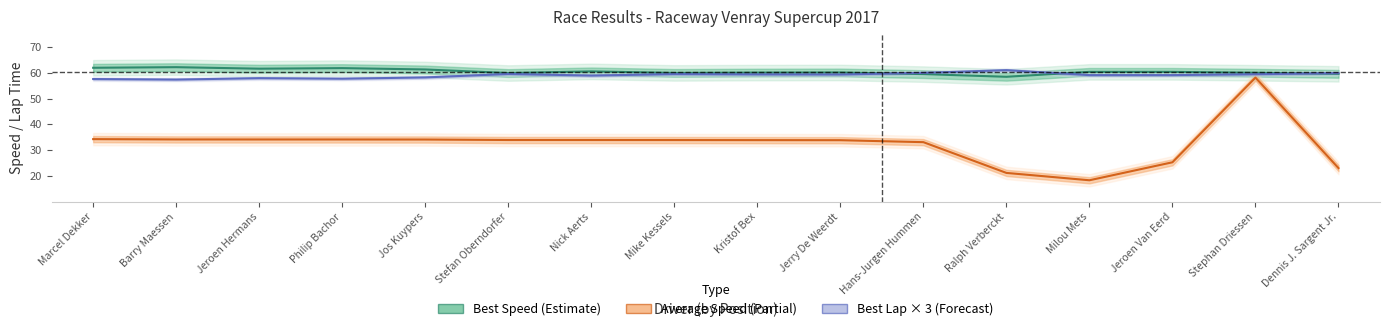

What are all the series names shown in the legend?

Best Speed (Estimate), Average Speed (Partial), Best Lap × 3 (Forecast)